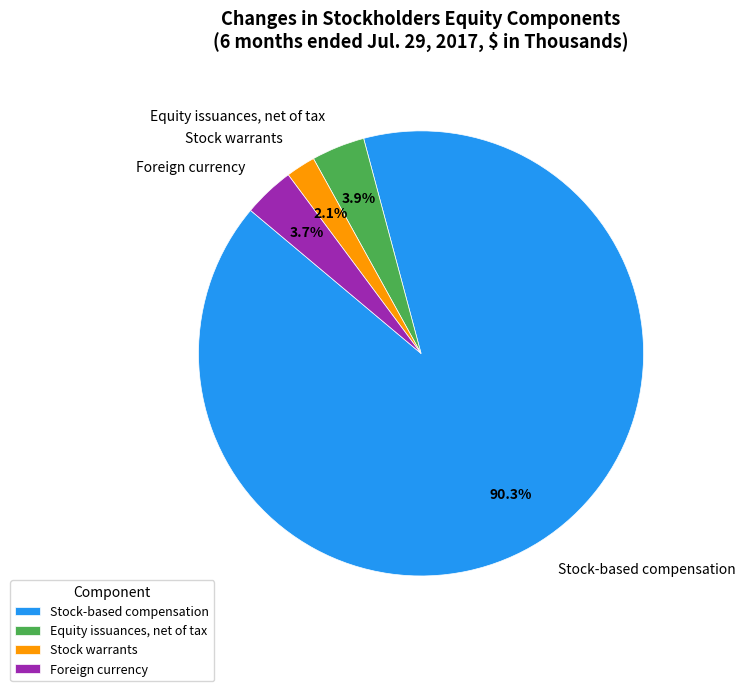

To the nearest percent, what portion does Stock-based compensation represent?

90%